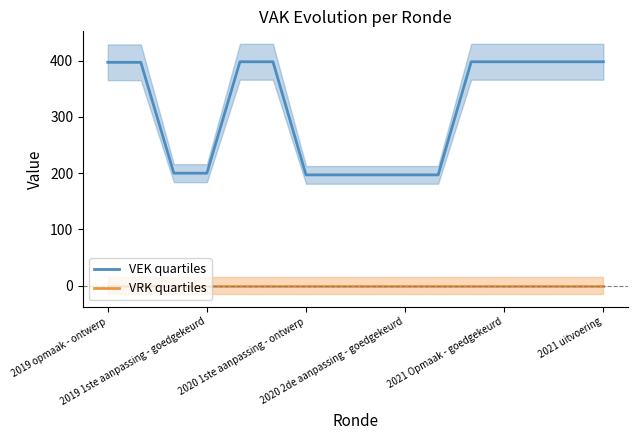

How many data points in VEK quartiles are above 397?

7